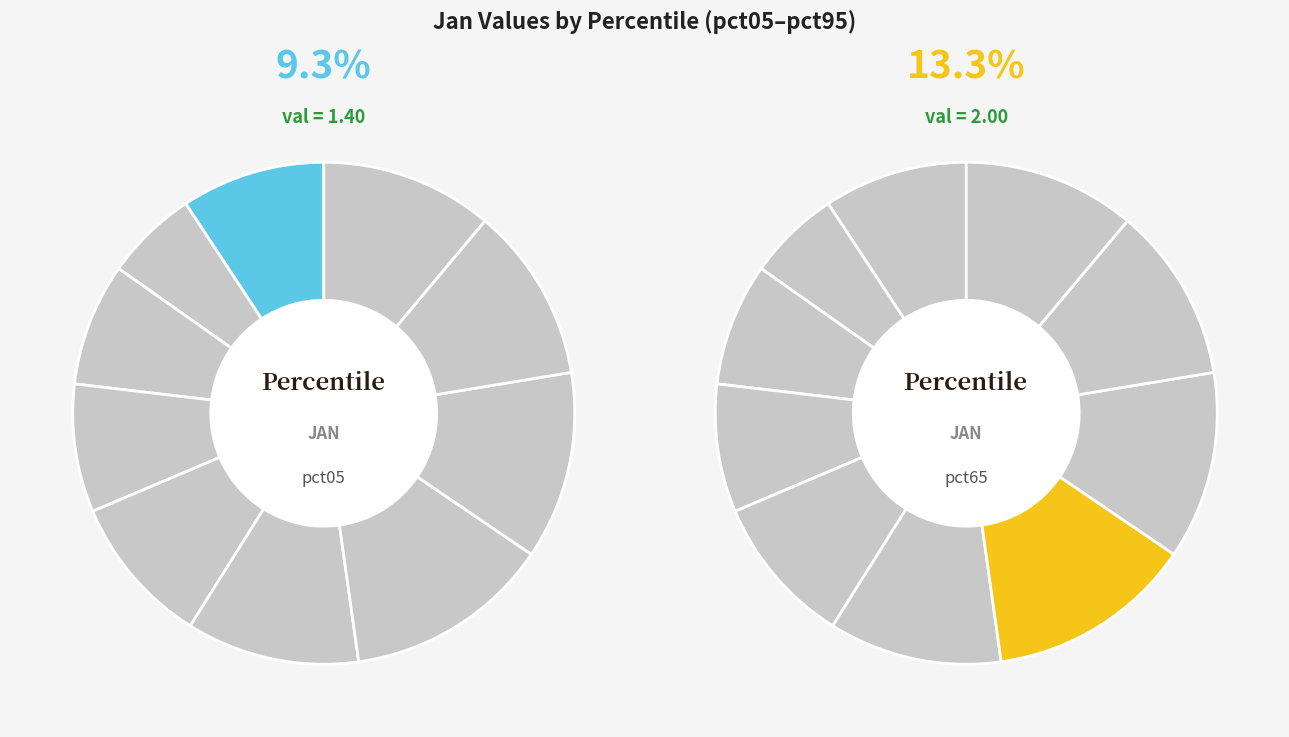

The pct55 slice represents 11% of the pie. True or false?

True